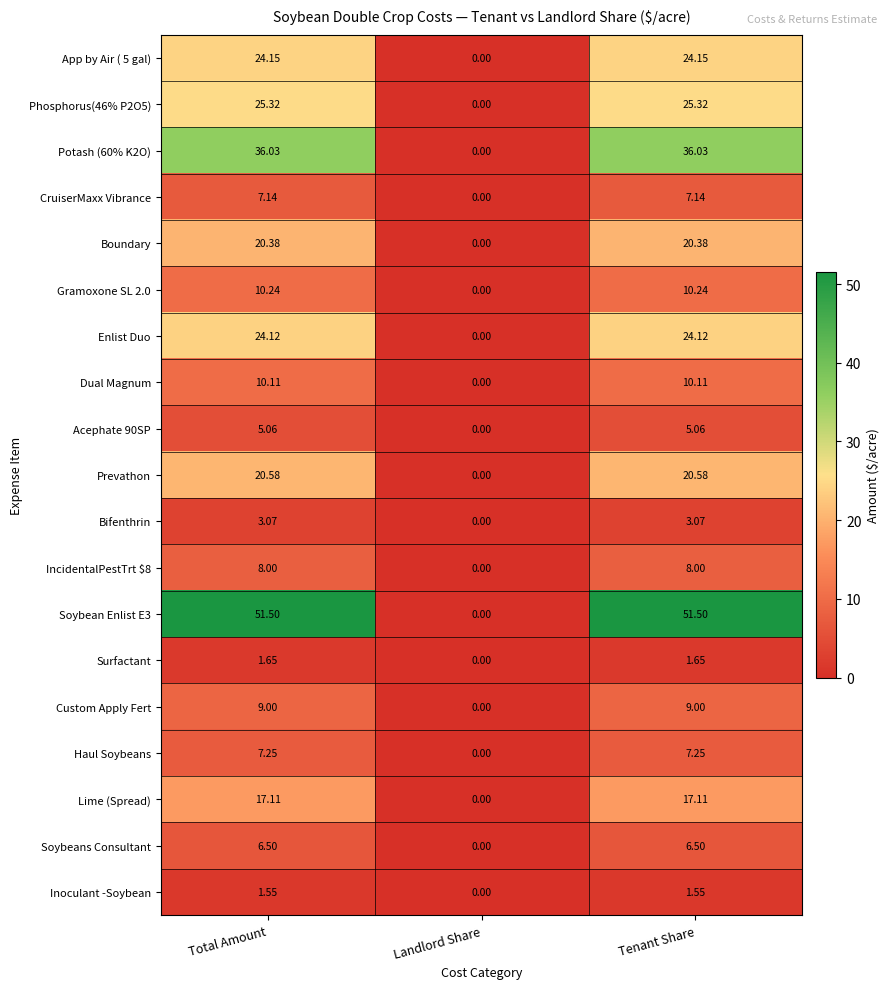

Where is Potash (60% K2O) nearest to the value 18?

Landlord Share